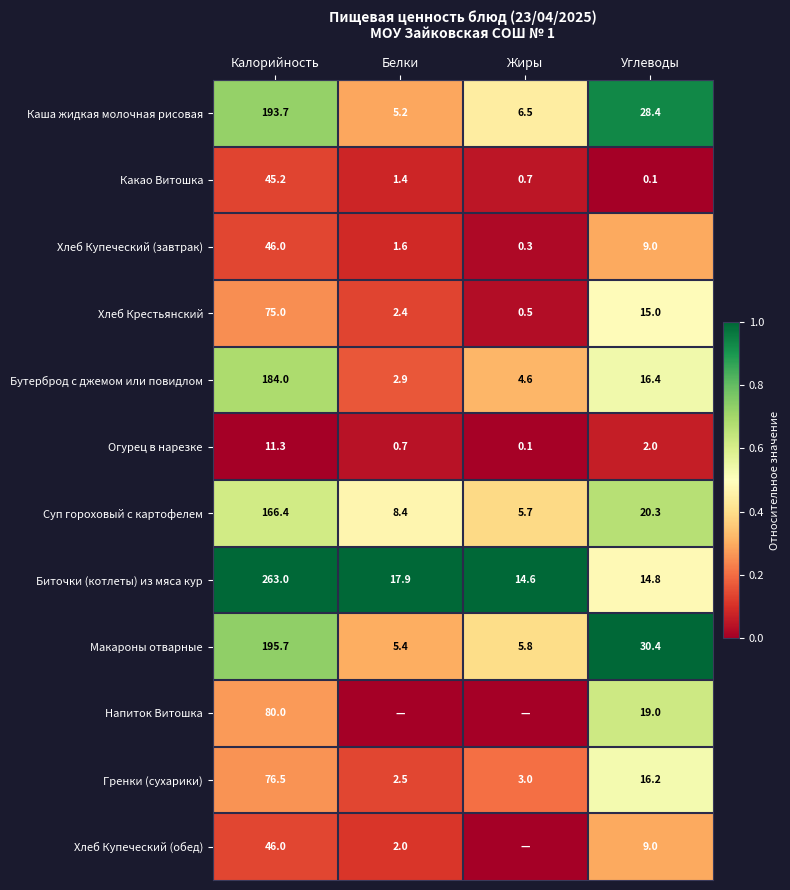

Rank the categories by Хлеб Купеческий (завтрак) value from highest to lowest.

Калорийность, Углеводы, Белки, Жиры